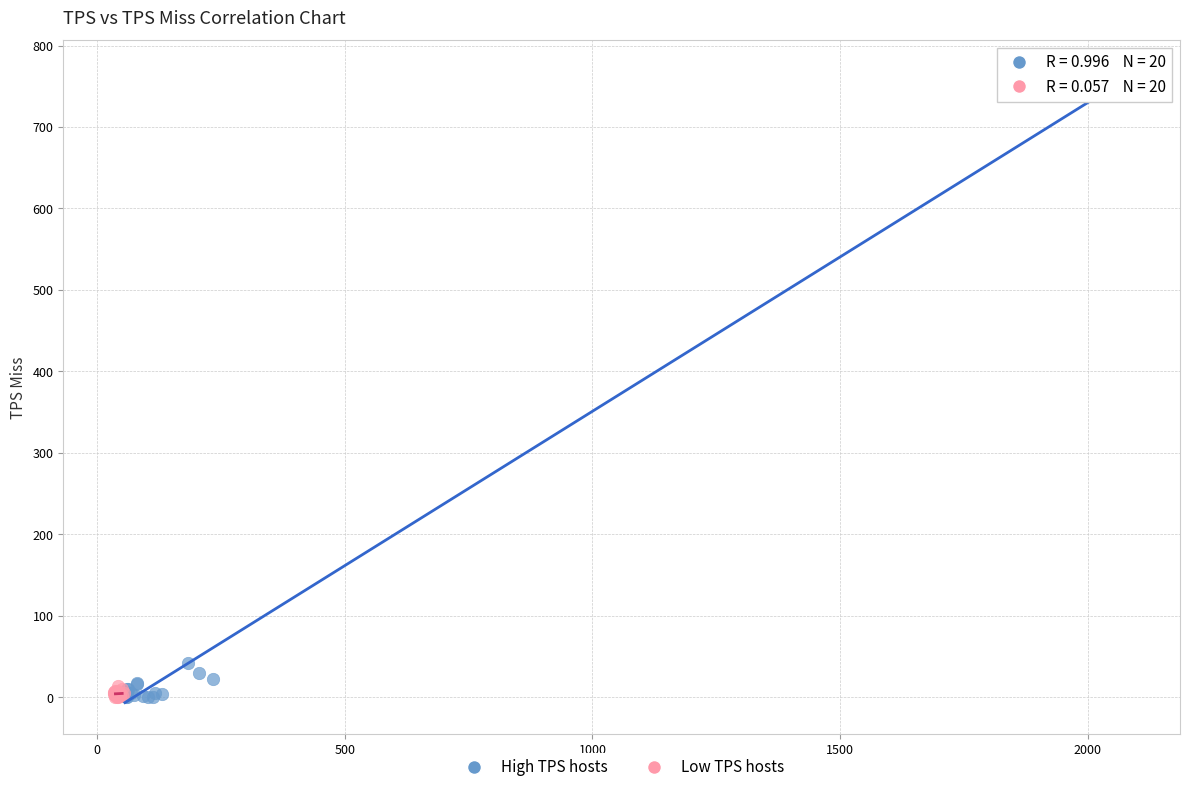

Which series reaches the maximum Y coordinate?

High TPS hosts